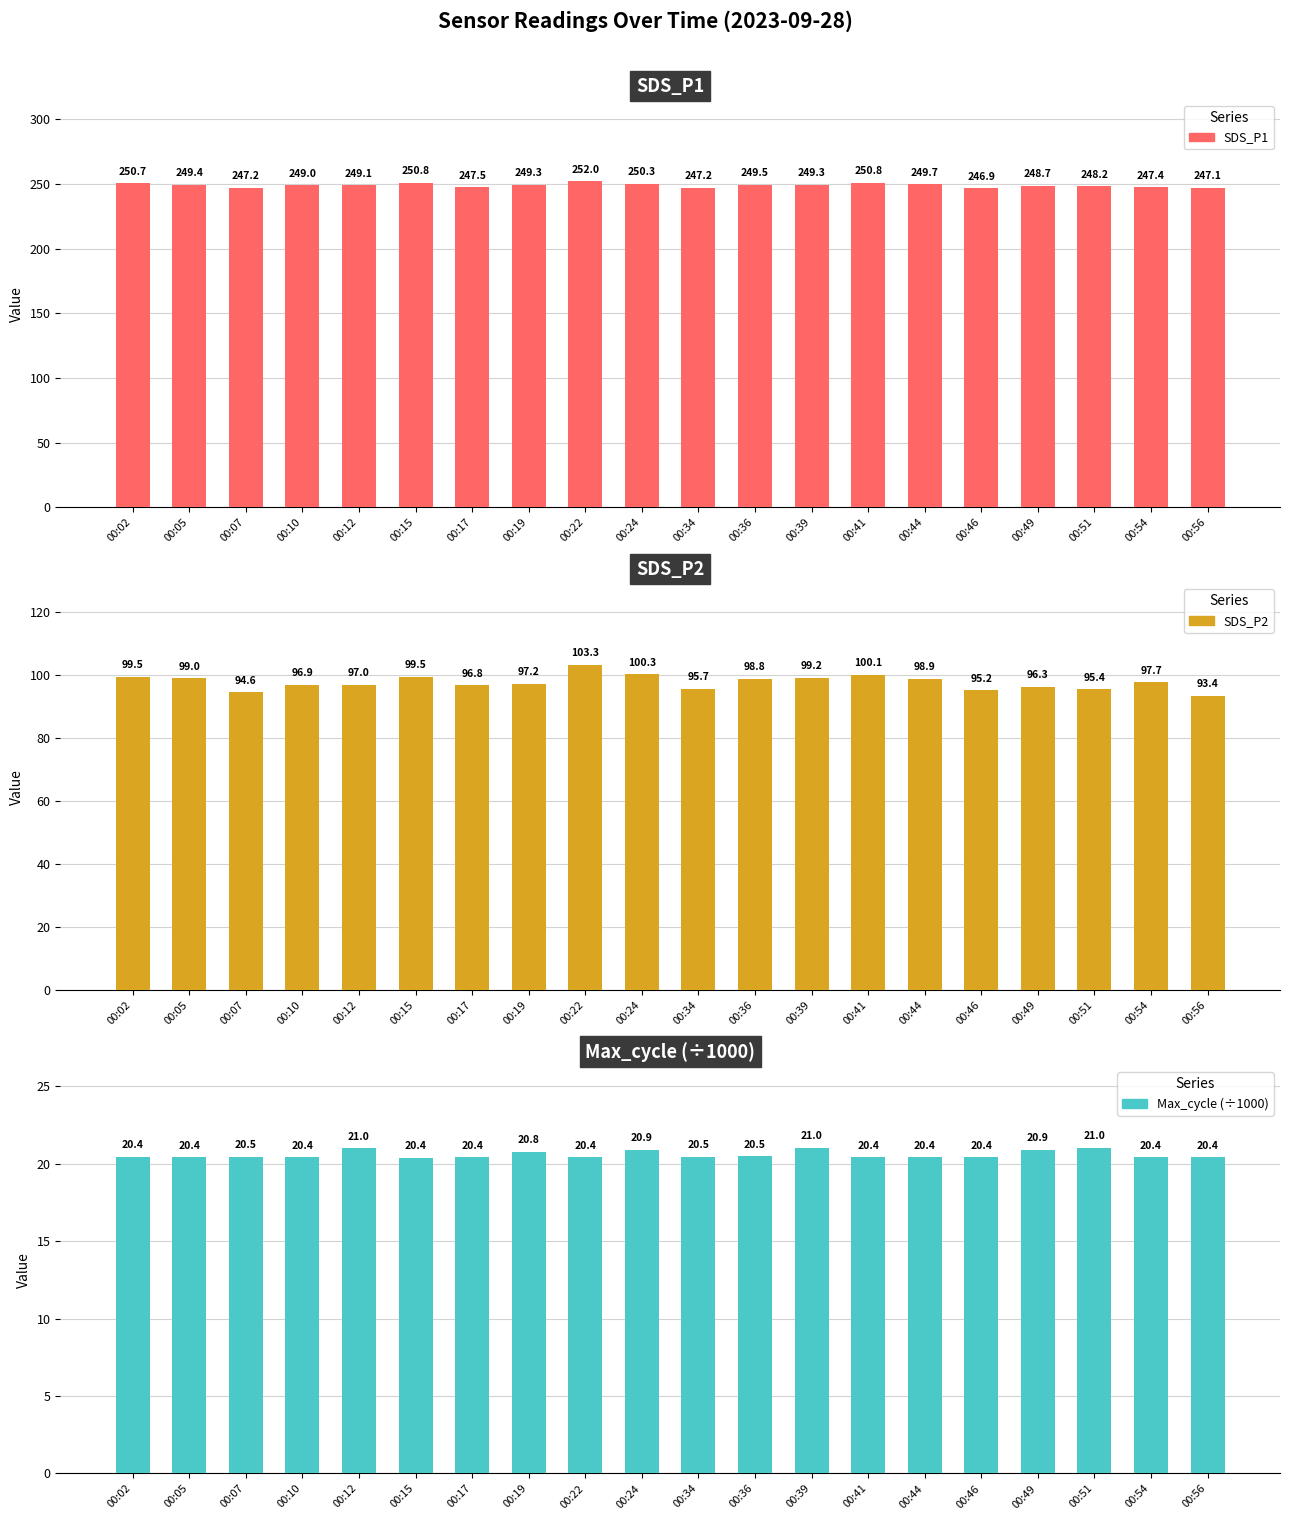

What is the total value across all series at 00:41?

371.3